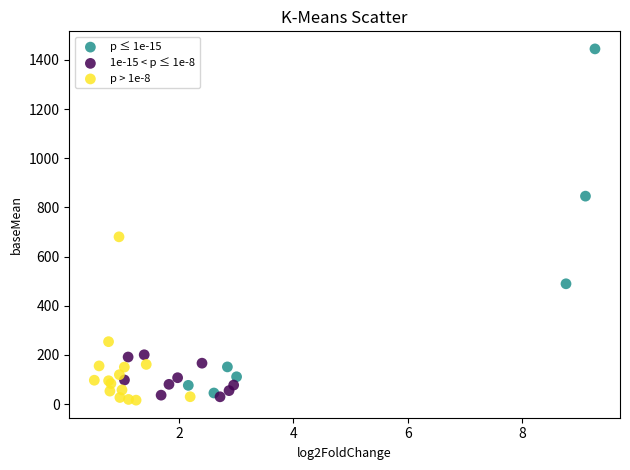

Which series has the largest Y range (max minus min)?

p ≤ 1e-15